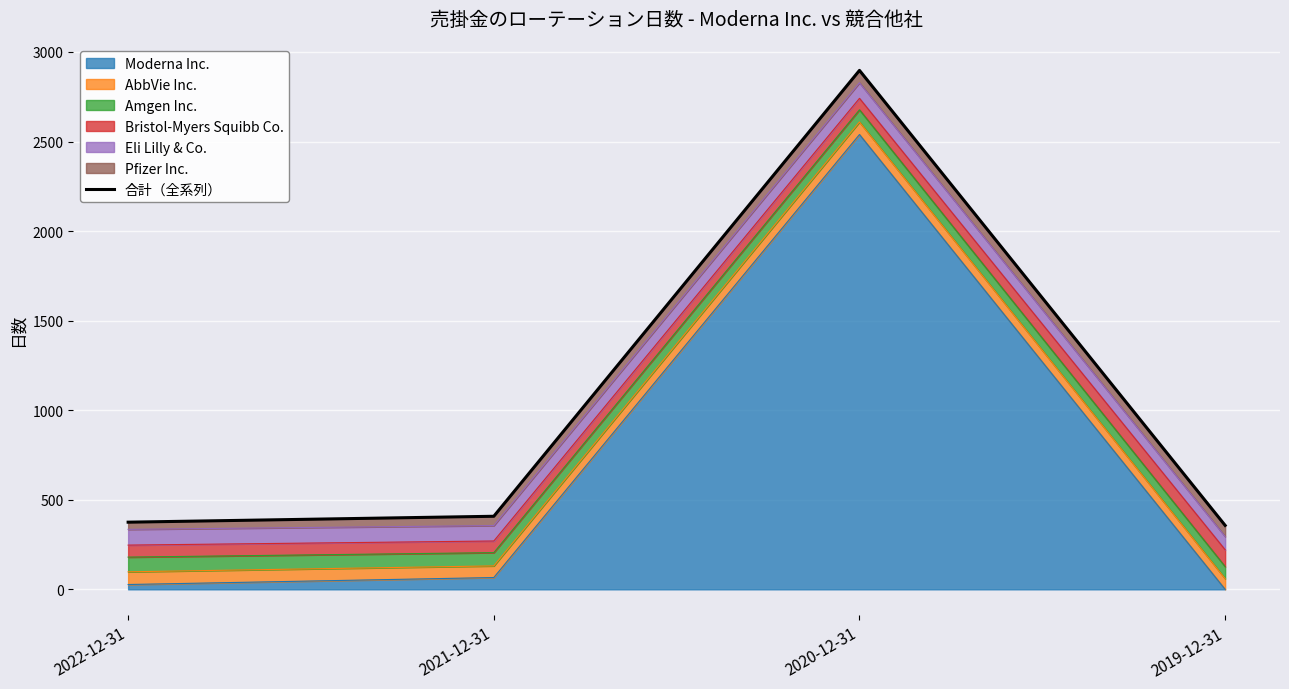

Reading left to right, list all the values displayed in this chart.

2022-12-31=375	2021-12-31=408	2020-12-31=2897	2019-12-31=357